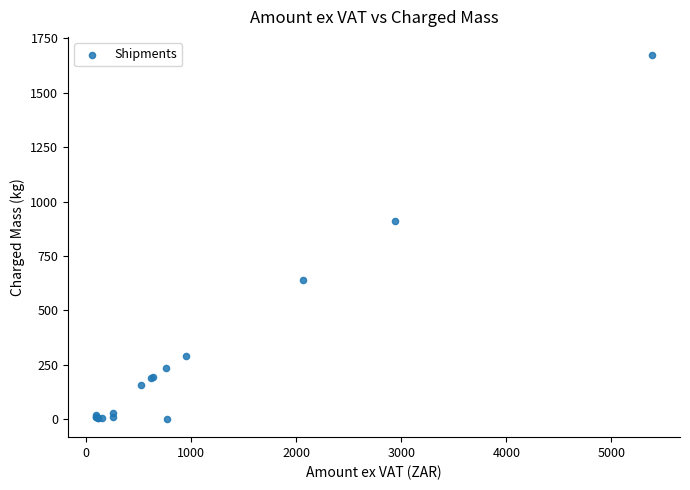

What Y value in the scatter plot is closest to 836?

911.0